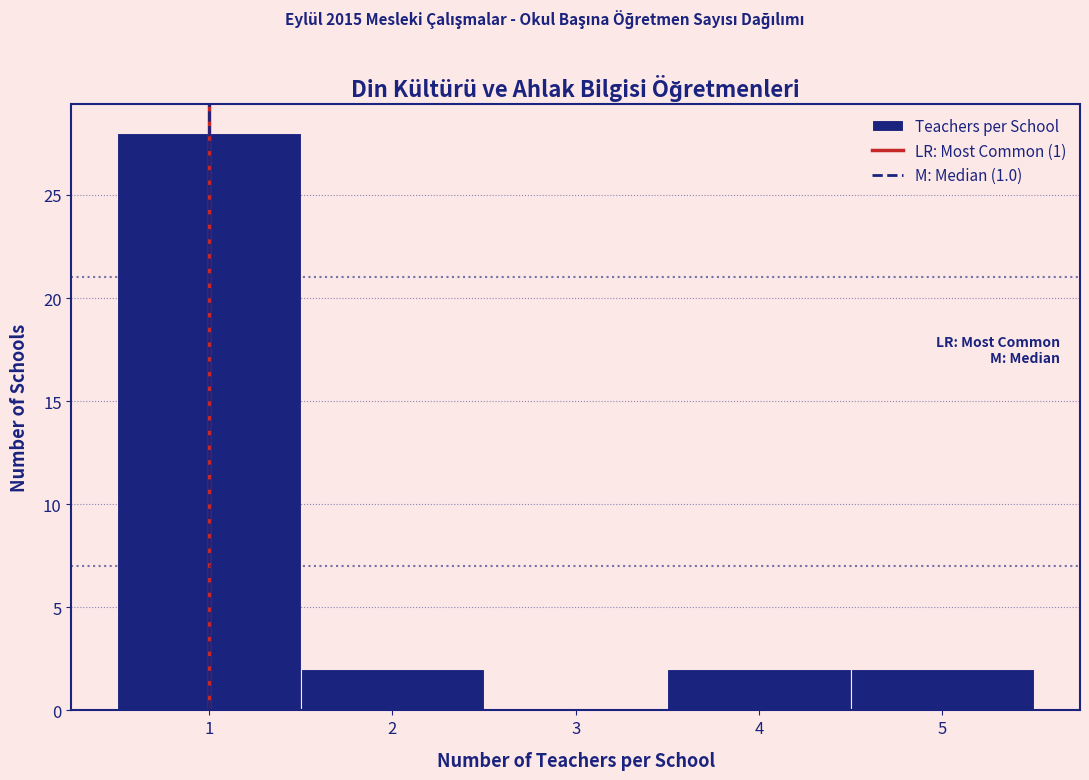

Reading left to right, transcribe this chart: for each bar, give the range it covers on the x-axis and its height. The values are not printed on the chart, so give them approximately, as read against the axis.

0.5 to 1.5: 28
1.5 to 2.5: 2
2.5 to 3.5: 0
3.5 to 4.5: 2
4.5 to 5.5: 2